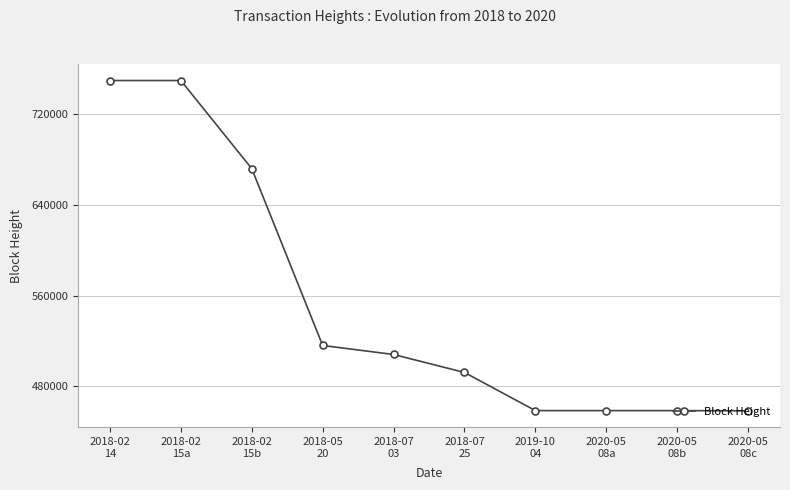

What is the value of the 5th point from the left?

508161